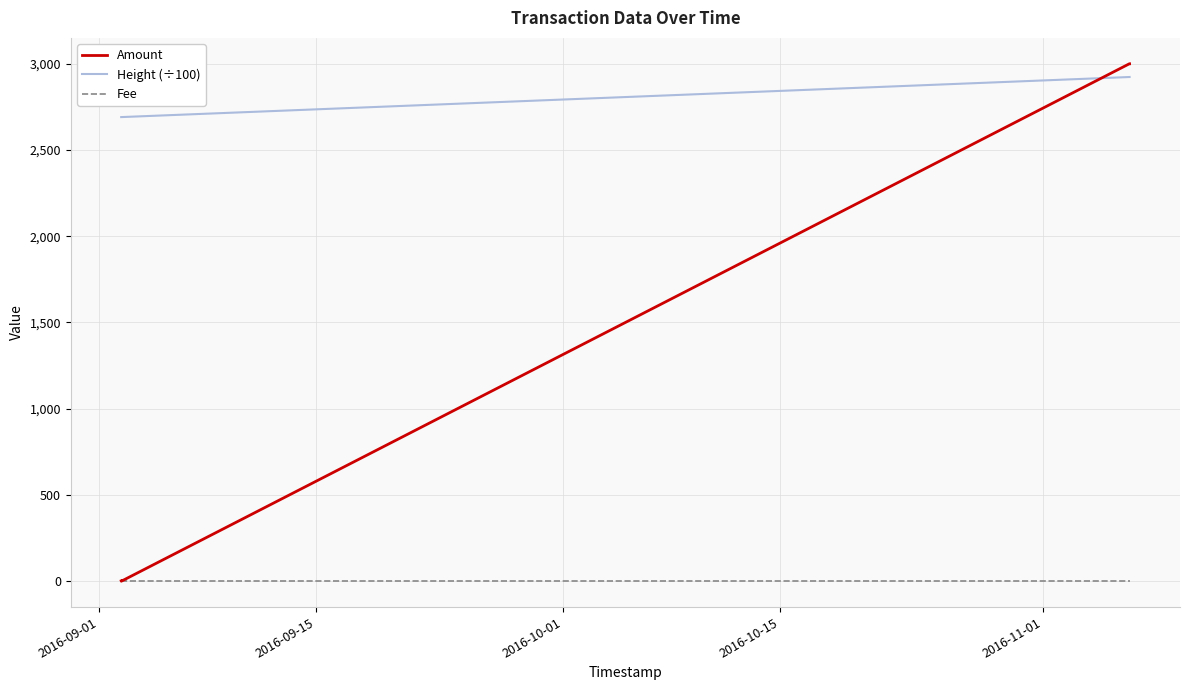

In Amount, how many points are lower than both neighbors (excluding endpoints)?

1